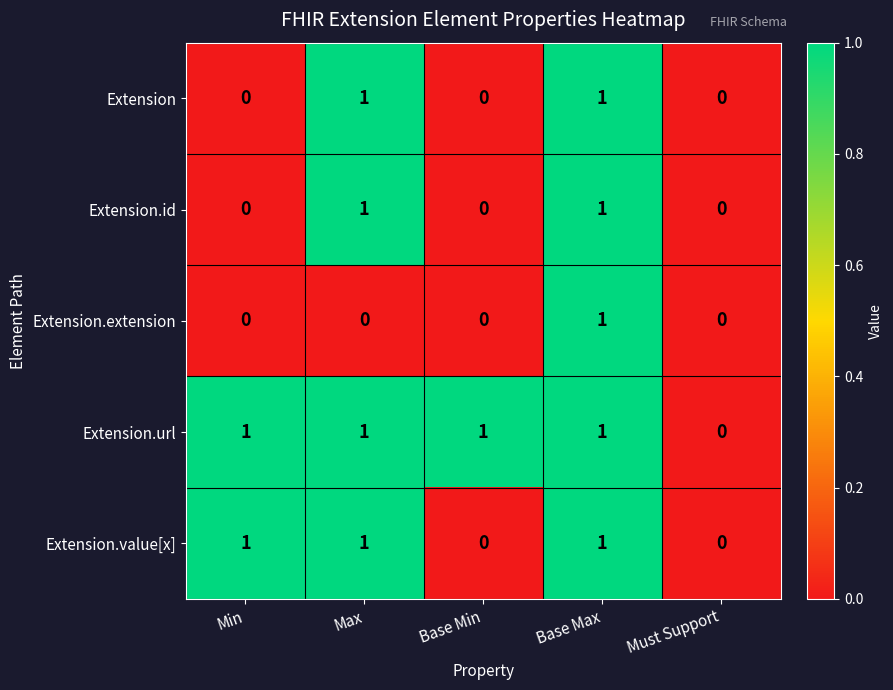

Which category has the highest value in the Extension.extension series?

Base Max